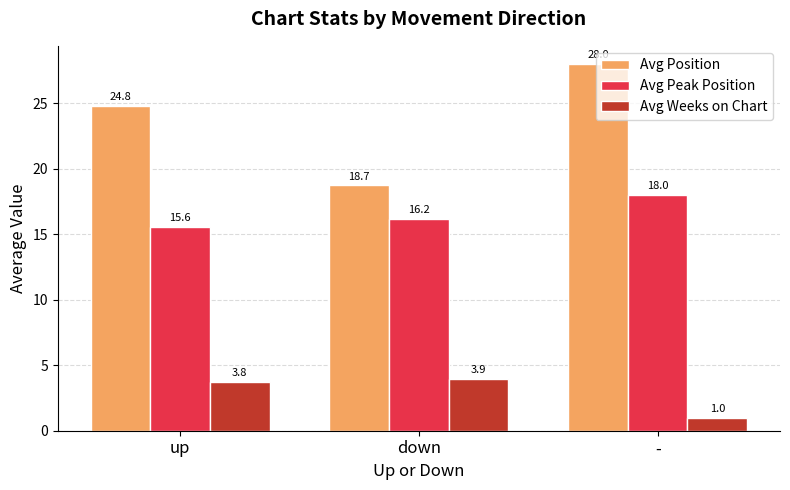

What is the sum of the Avg Position values at down and up?

43.6